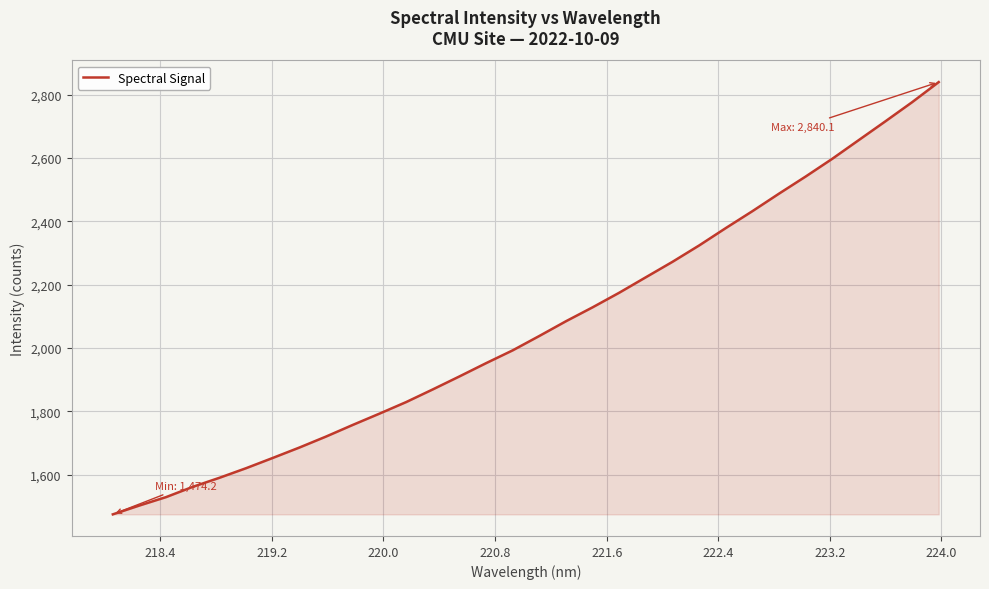

What is the maximum value shown in the chart?

2840.1